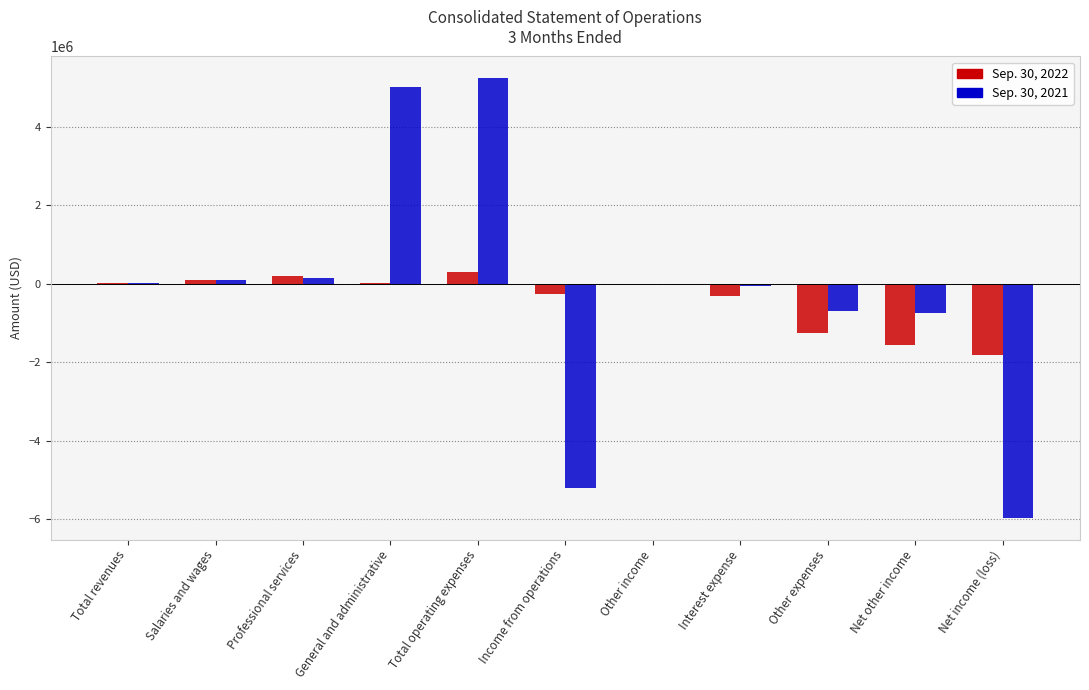

What is the spread (max minus min) of values at Income from operations?

4947425